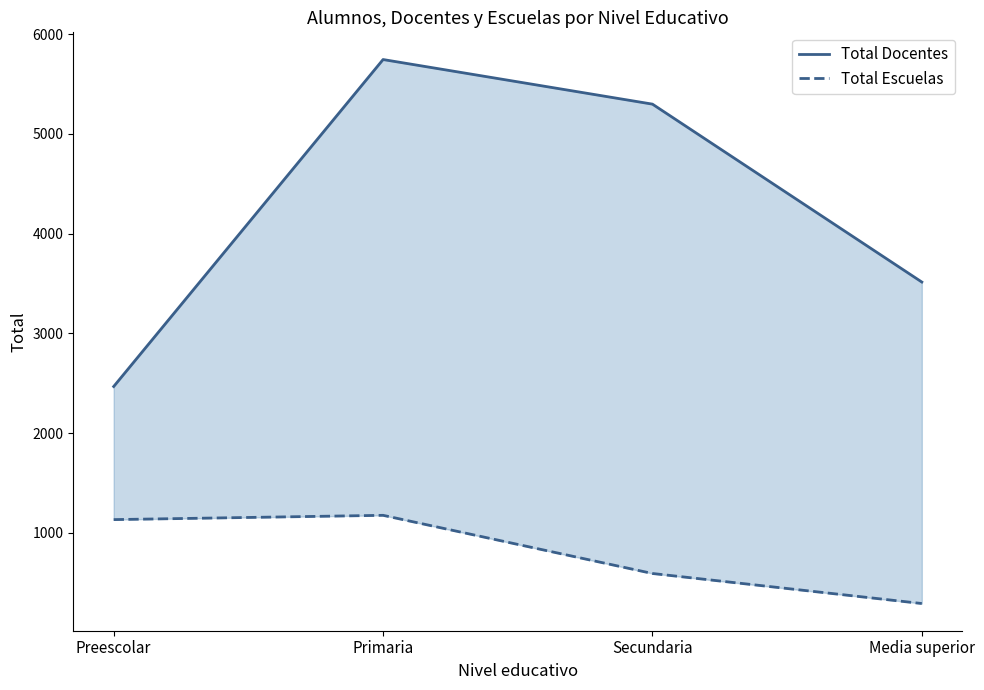

Rank the series at Media superior from highest to lowest value.

Total Docentes, Total Escuelas